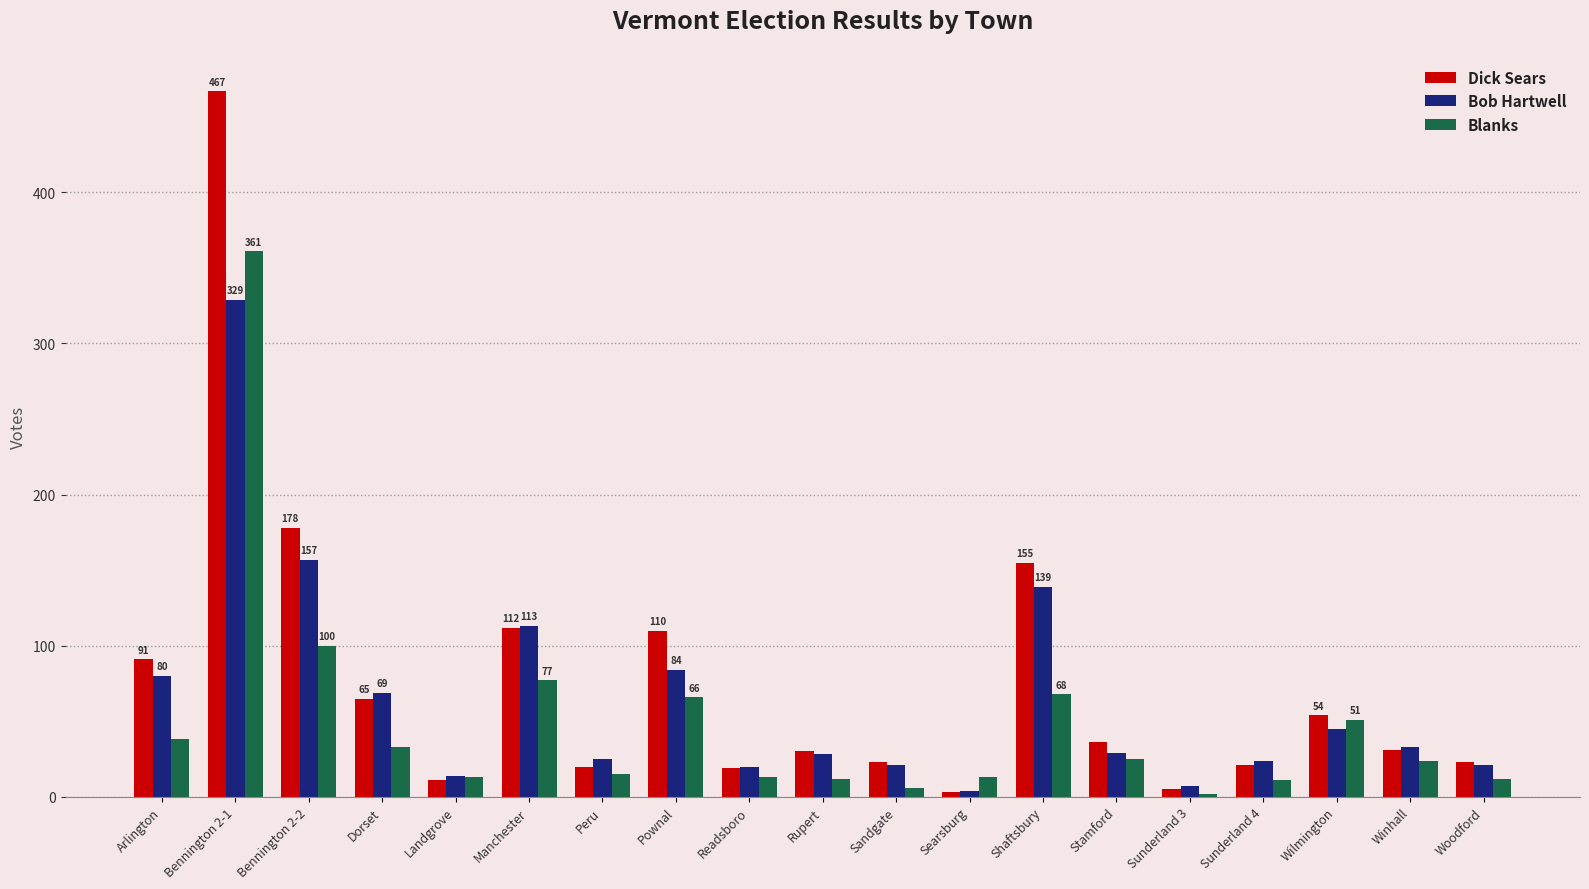

What is the difference between the highest and lowest values at Peru?

10